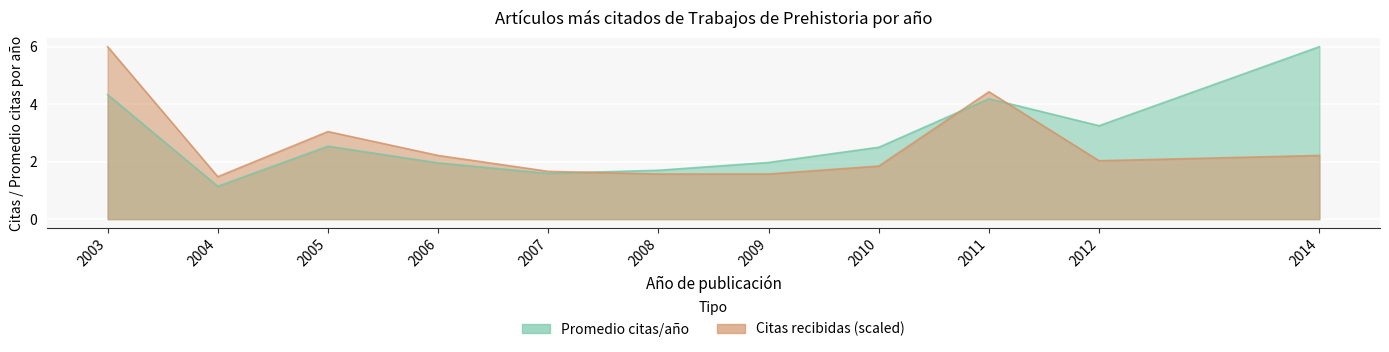

Rank the categories by Citas recibidas value from lowest to highest.

2004, 2008, 2009, 2007, 2010, 2012, 2006, 2014, 2005, 2011, 2003